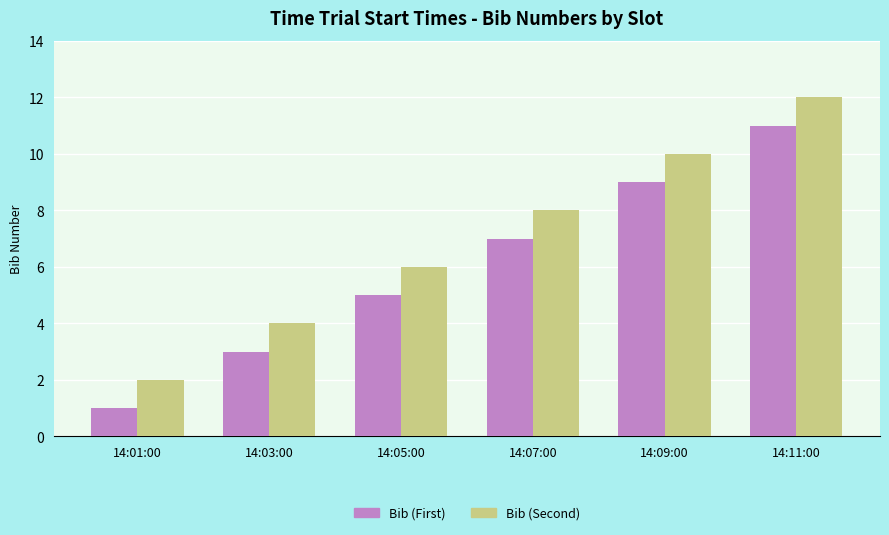

What is the sum of all Bib (Second) values?

42